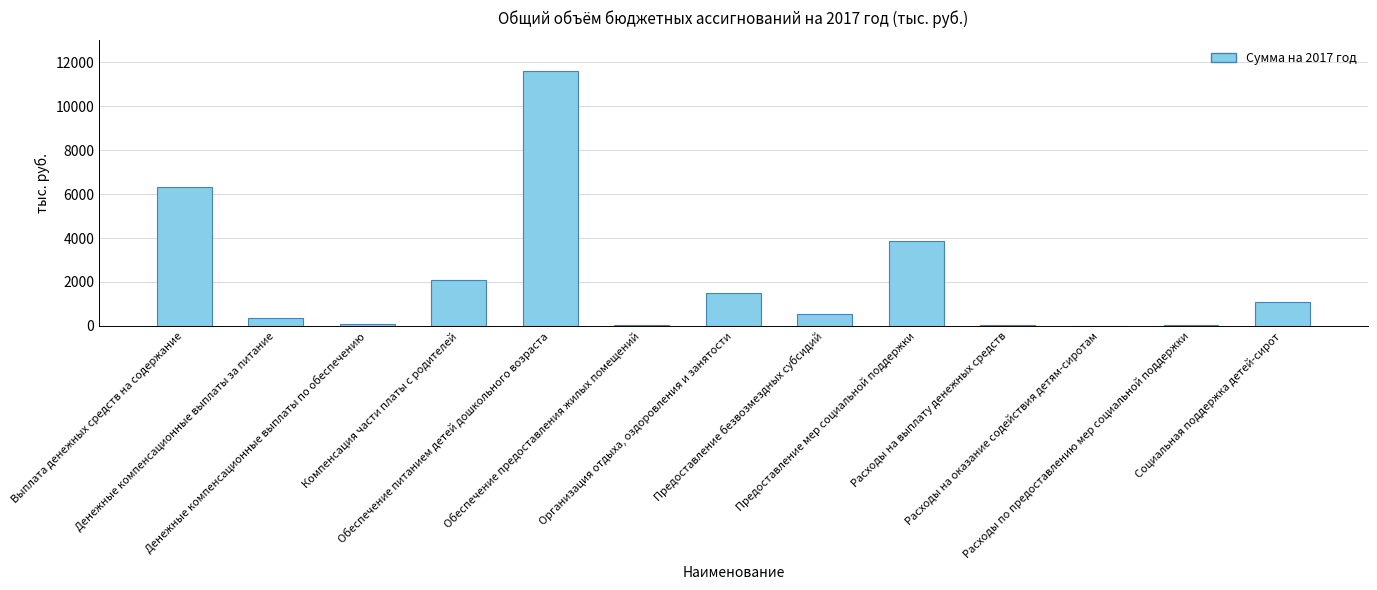

What is the greatest value displayed?

11609.0